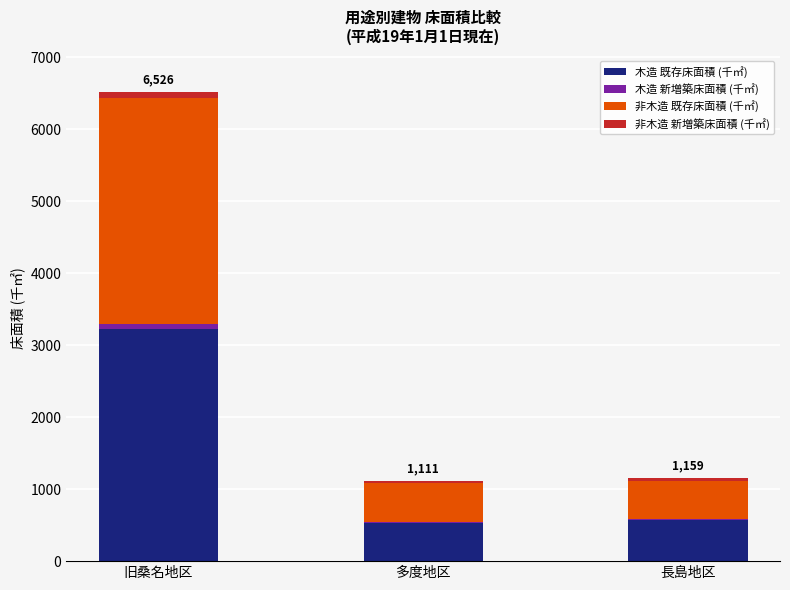

At which label is 木造 既存床面積 (千㎡) closest to 1880?

長島地区